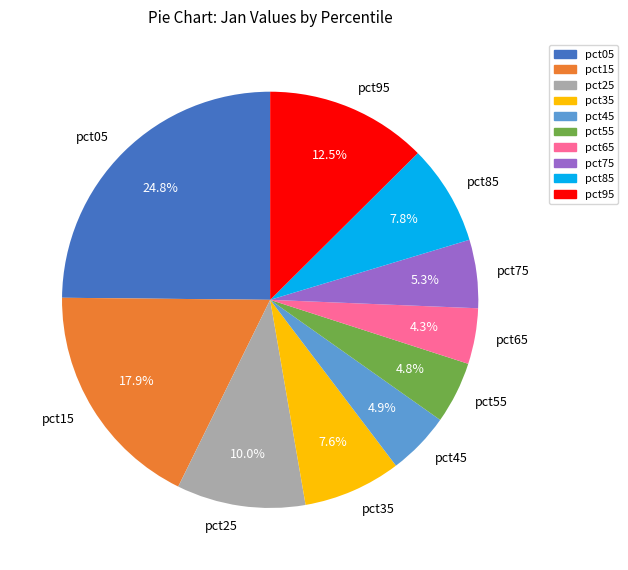

Which slice is the largest?

pct05